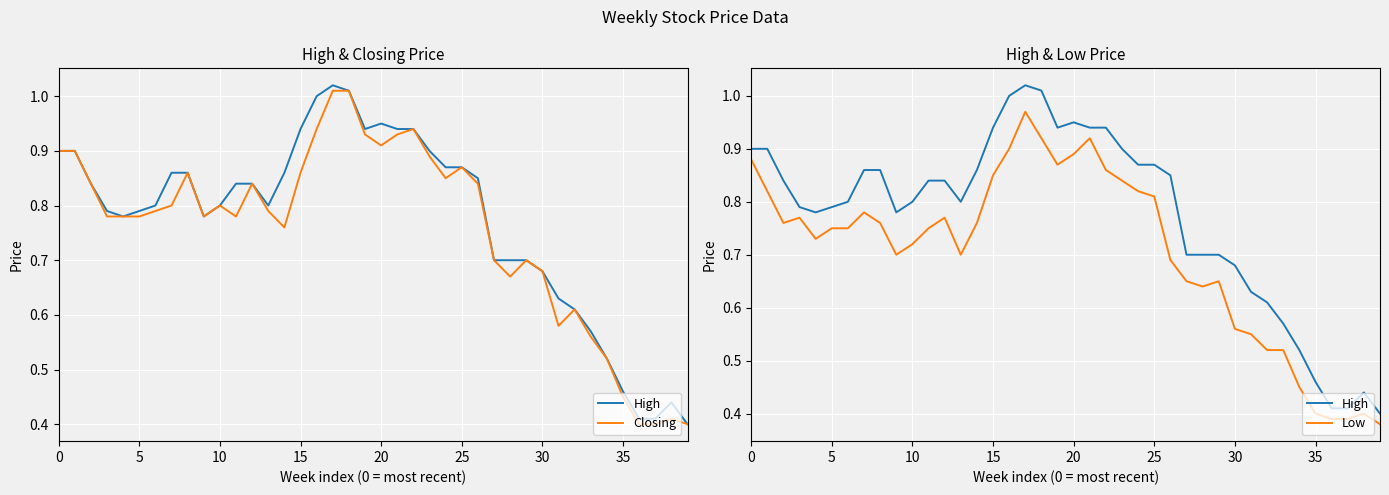

Which series has the widest spread of values?

High